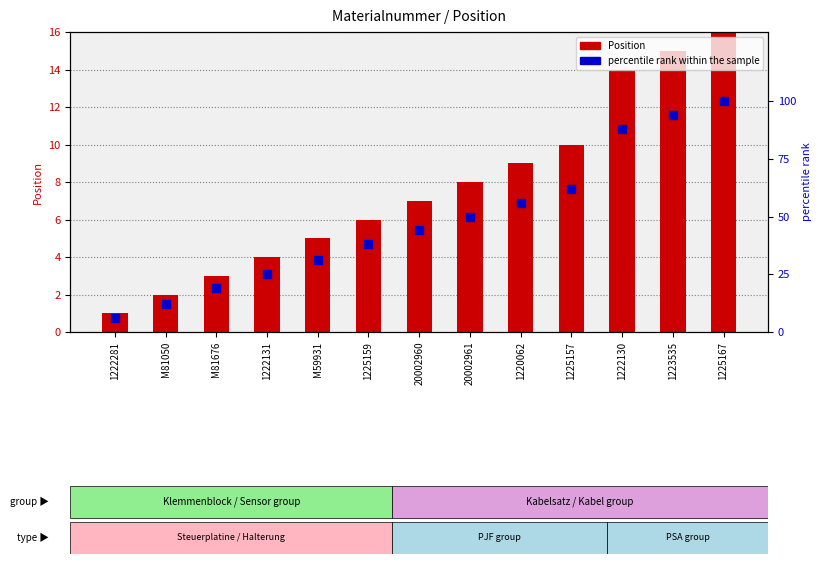

Which series reaches the maximum Y coordinate?

percentile rank within the sample